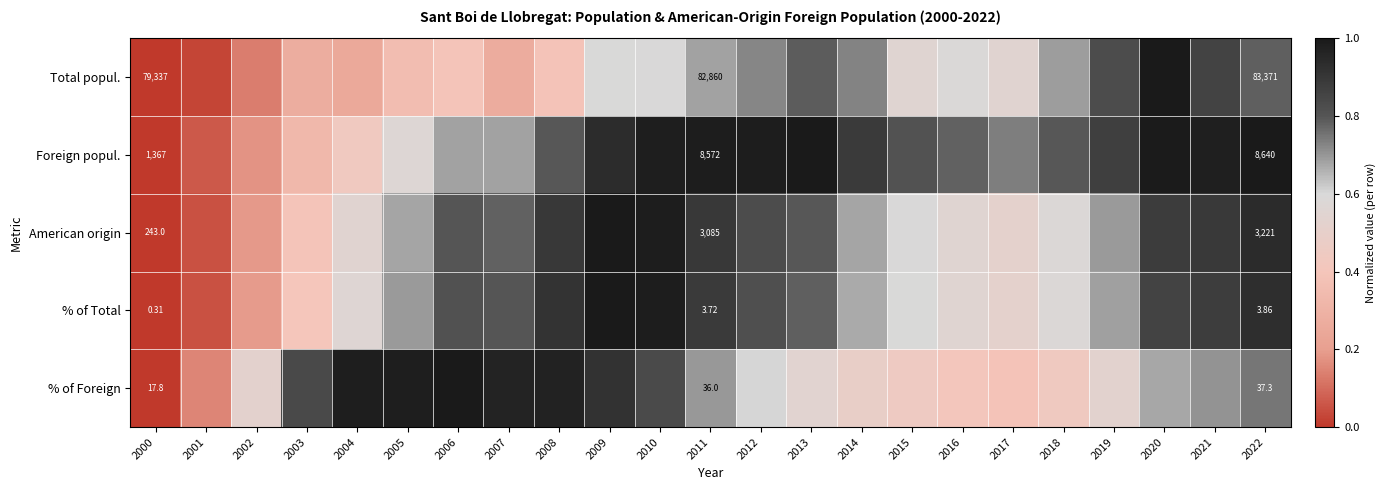

At which label does Total popul. reach its minimum?

2000